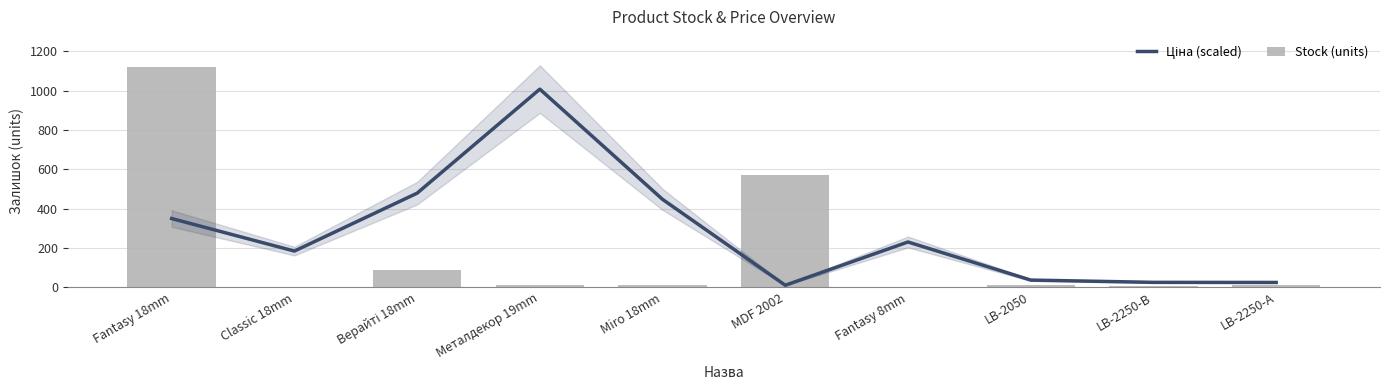

What is the average value of the Ціна (scaled) series?

279.2